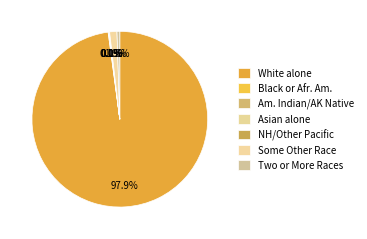

Count the number of slices in the pie.

7